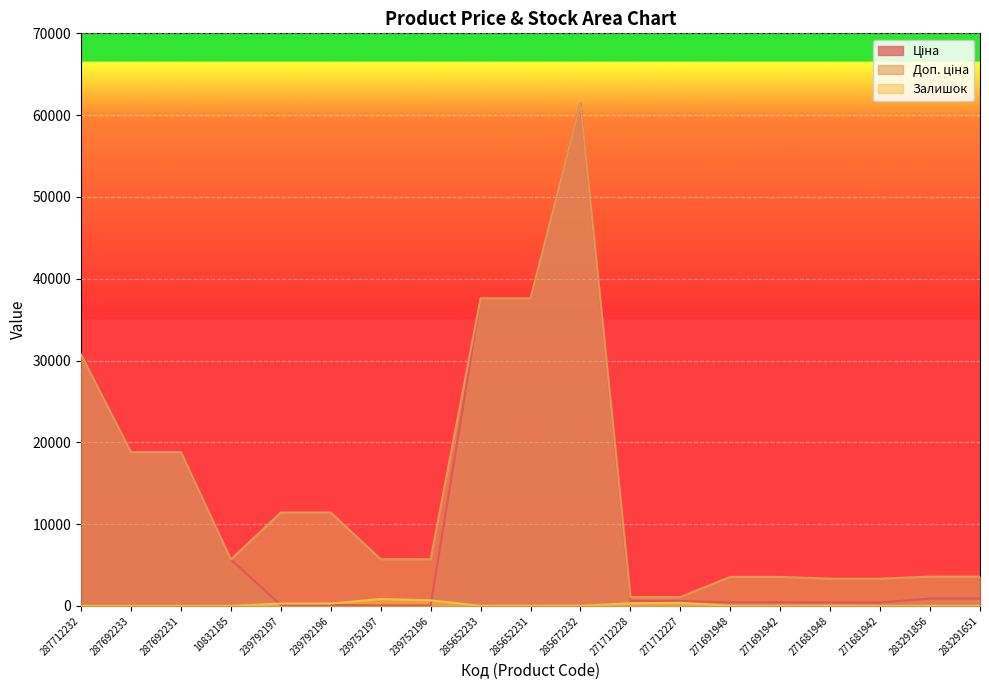

True or false: Залишок has more than 2 interior local peaks.

True